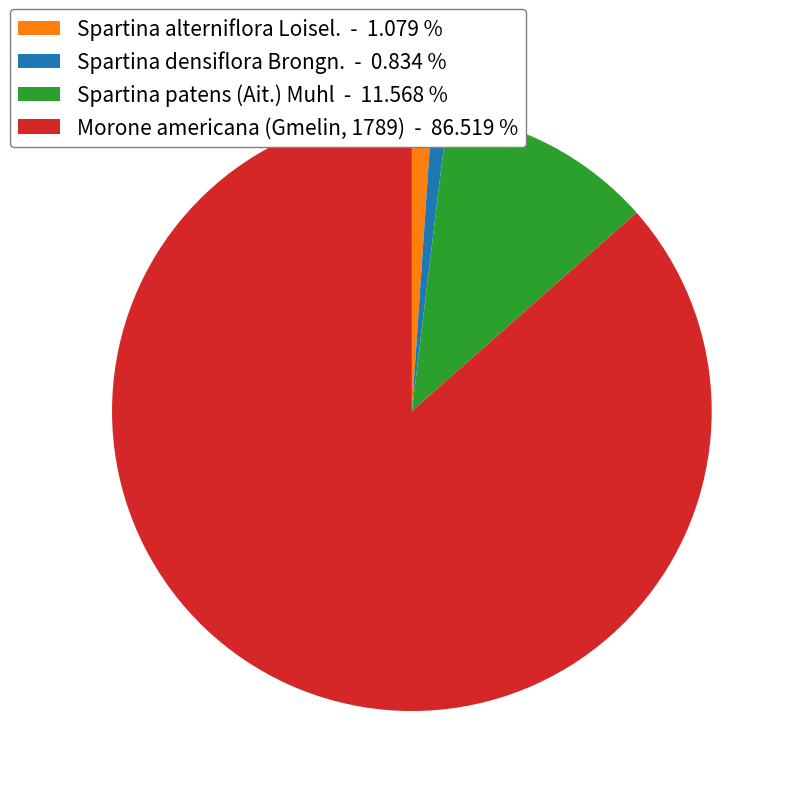

How many slices are in this pie chart?

4